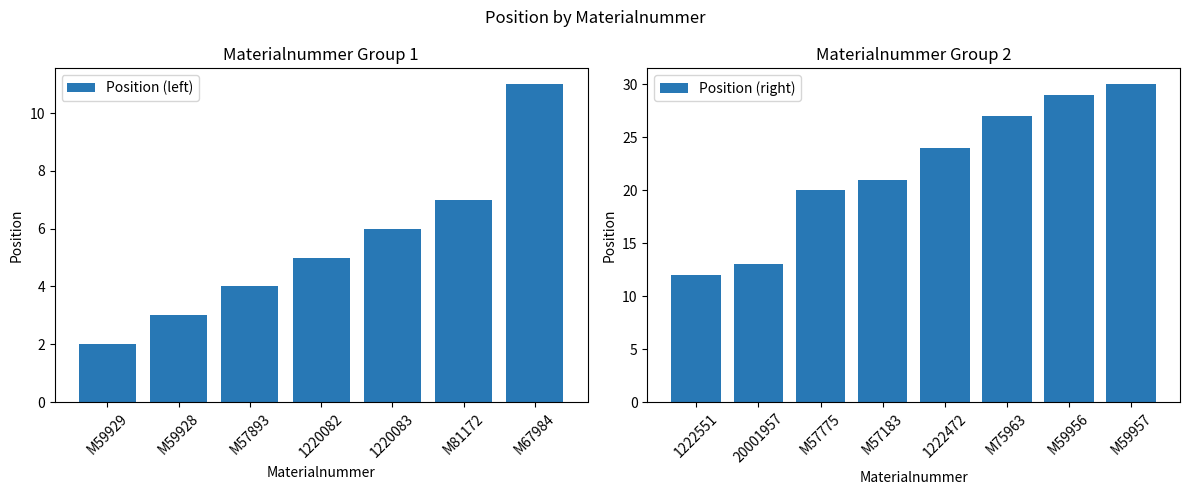

Reading left to right, what are all the values shown in this chart?

2	3	4	5	6	7	11	12	13	20	21	24	27	29	30